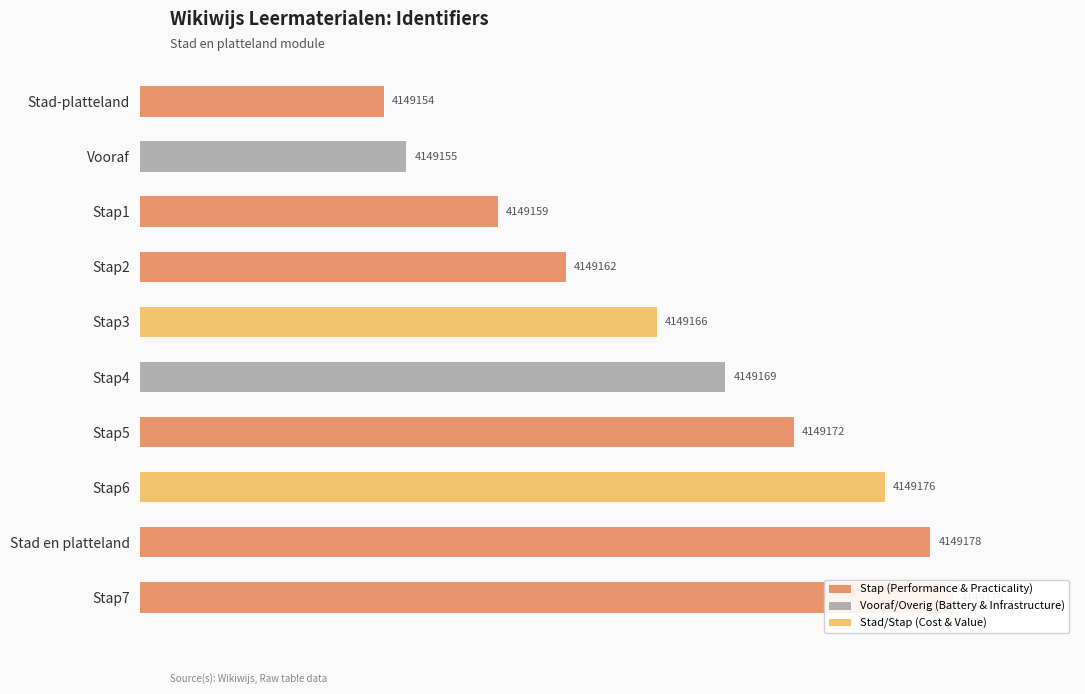

How many bars are there in total?

10